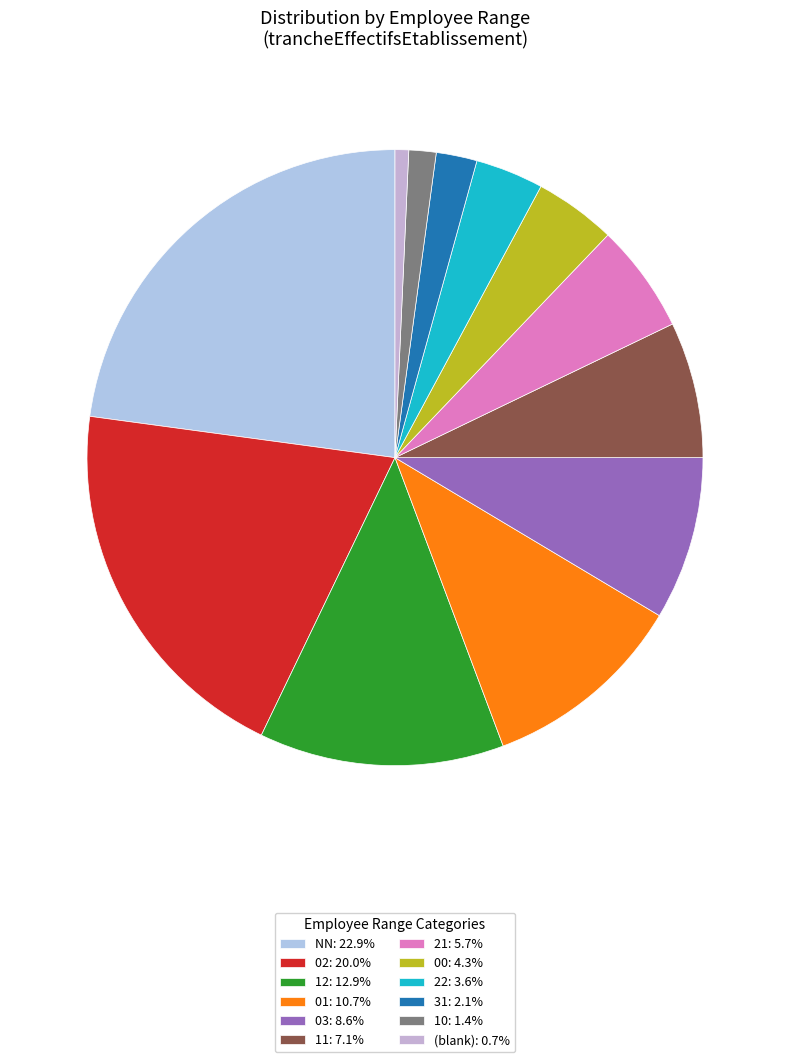

Count the number of slices in the pie.

12